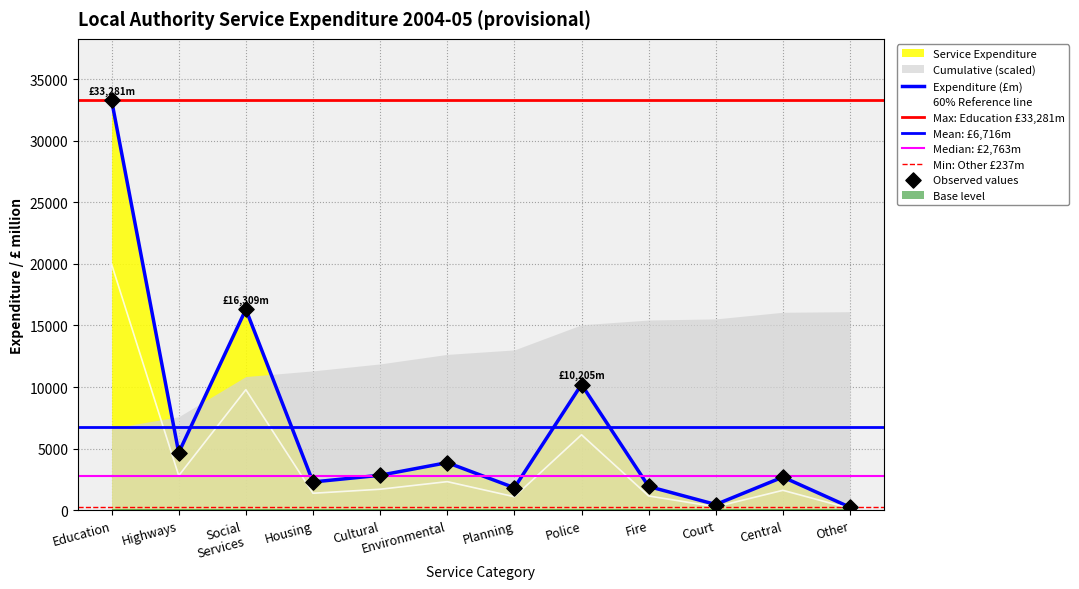

Which has a higher value, Highways or Central?

Highways